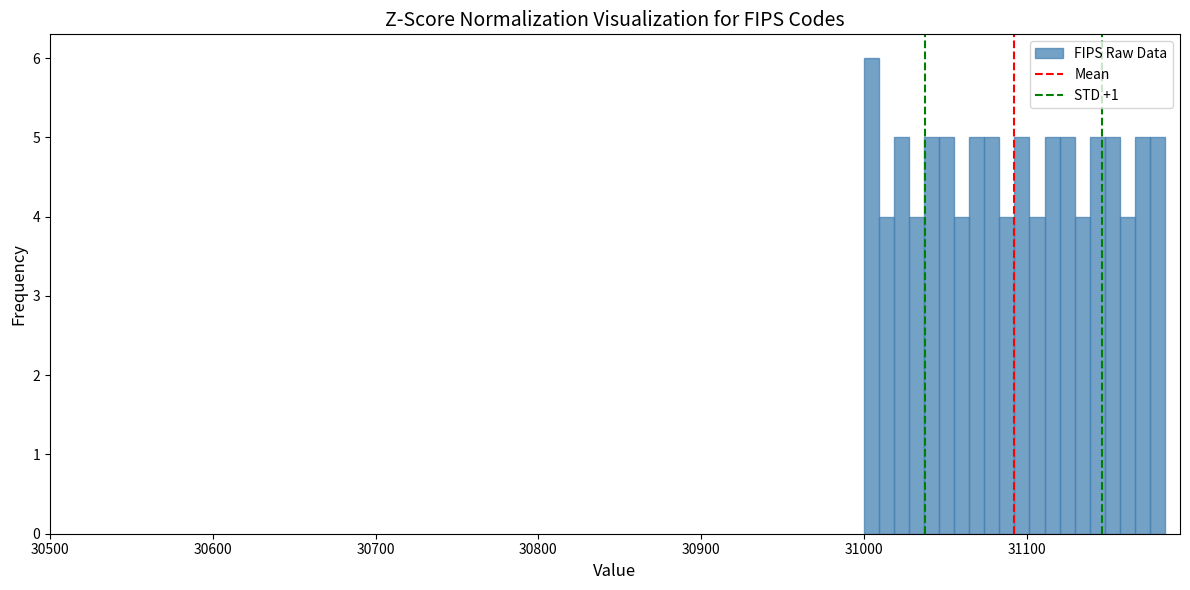

Read against the x-axis, roughly where is the centre of the tallest bar?

31000